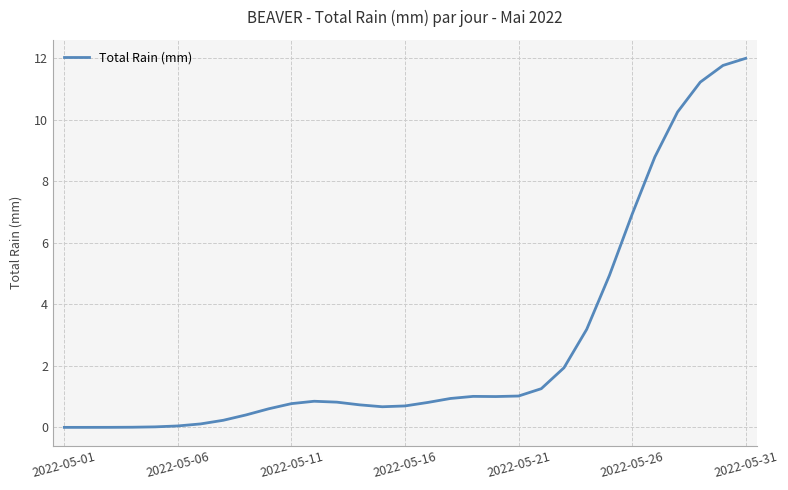

What is the greatest value displayed?

12.0